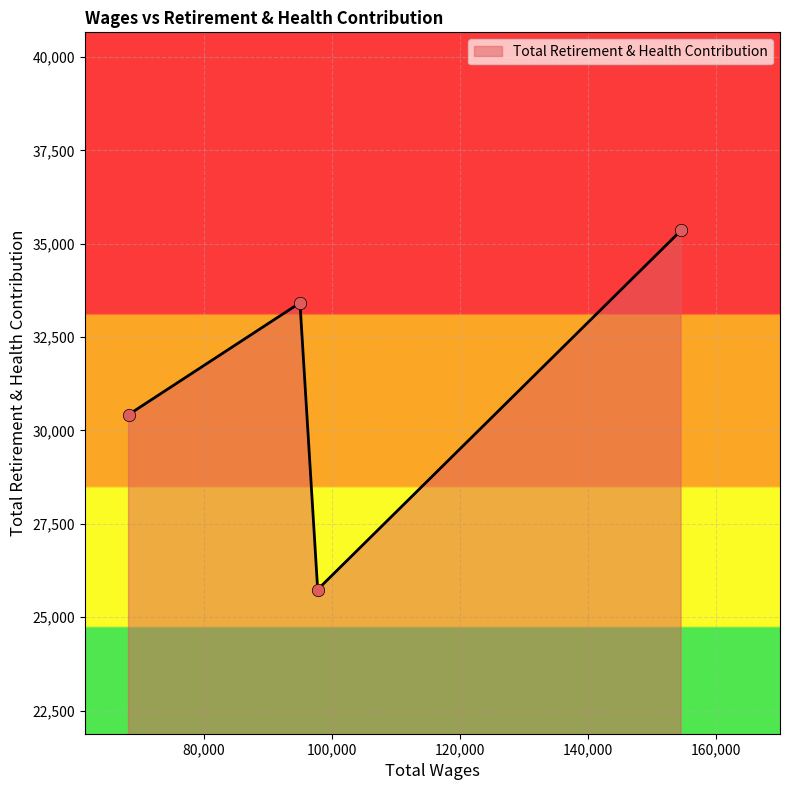

What is the average value?

31234